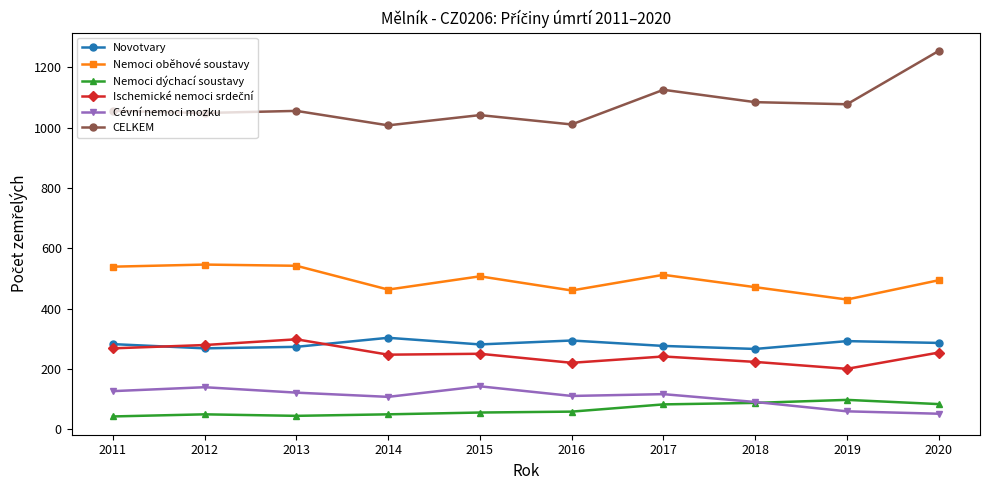

What is the highest value of the CELKEM series?

1255